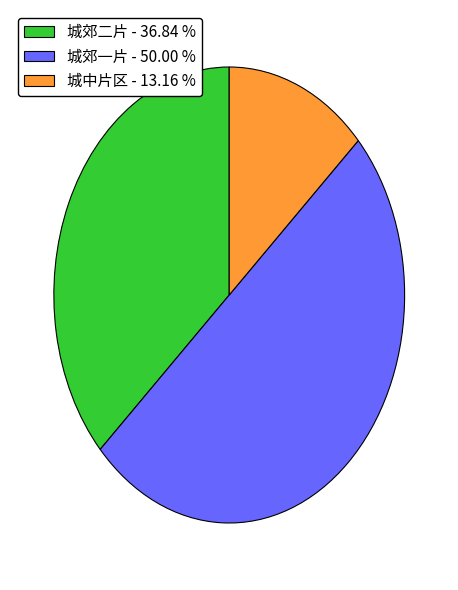

Rank the categories by value from lowest to highest.

城中片区, 城郊二片, 城郊一片